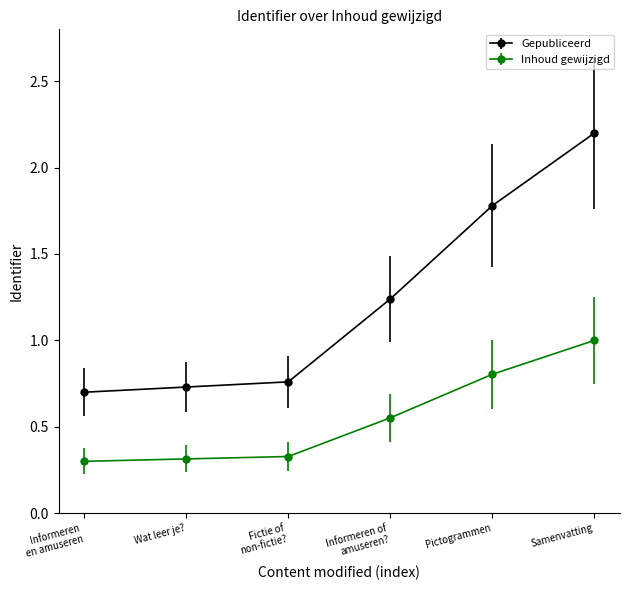

What is the highest value of the Gepubliceerd series?

2.2